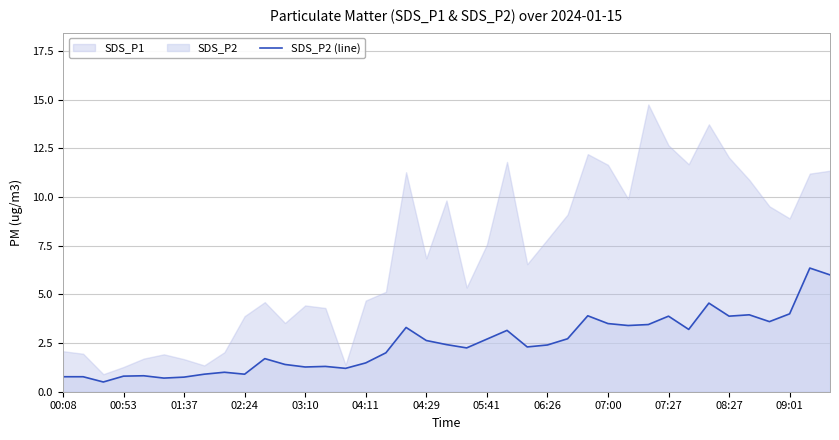

Does the chart display data point markers on the line(s)?

No